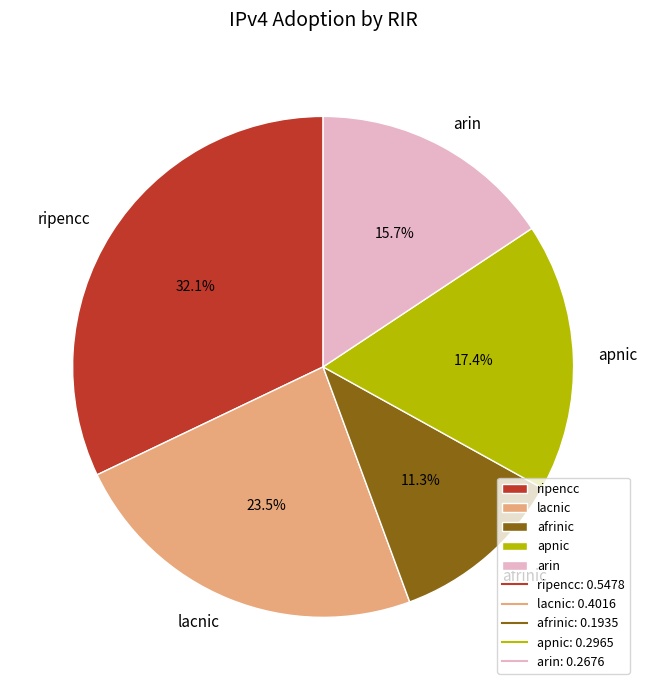

How many slices are in this pie chart?

5